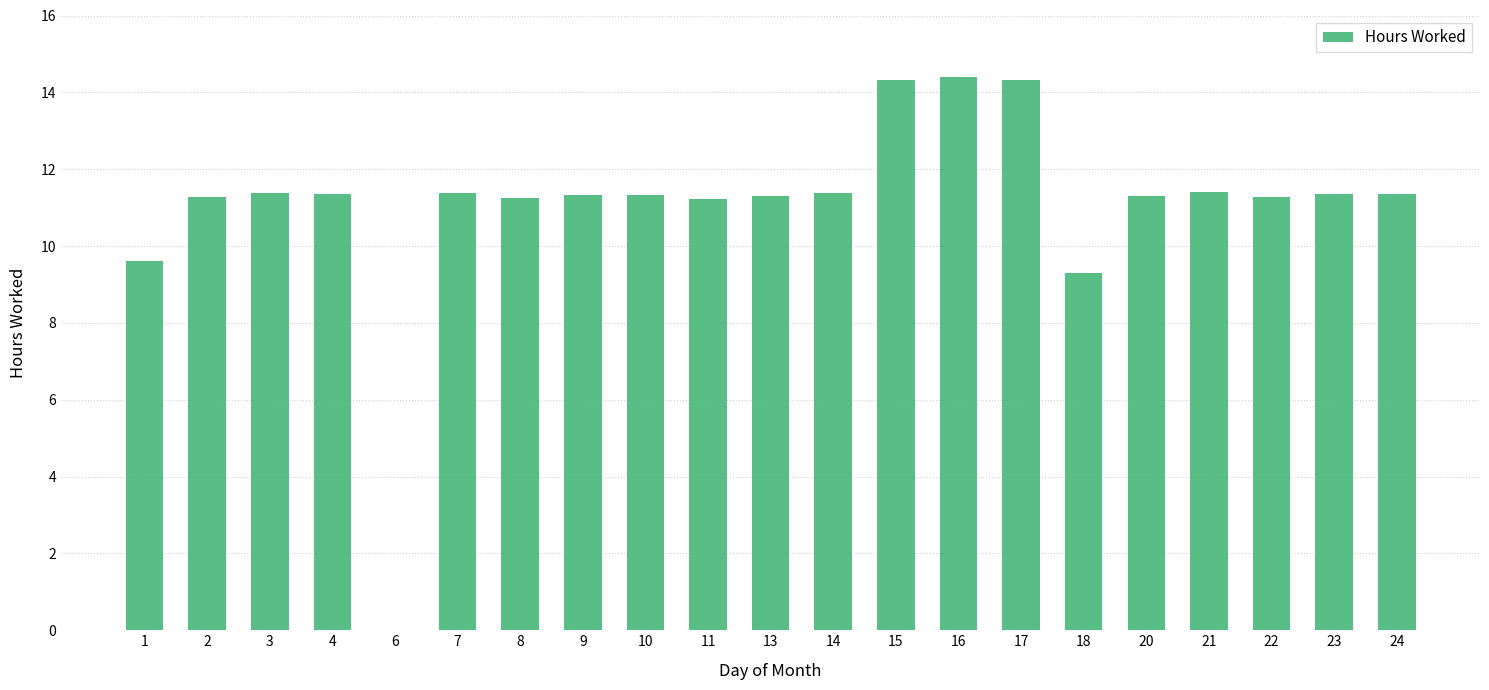

What is the maximum value shown in the chart?

14.4